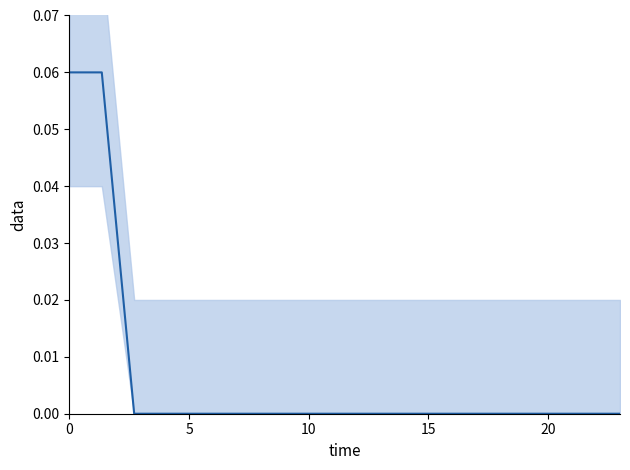

What is the sum of all values?

0.1